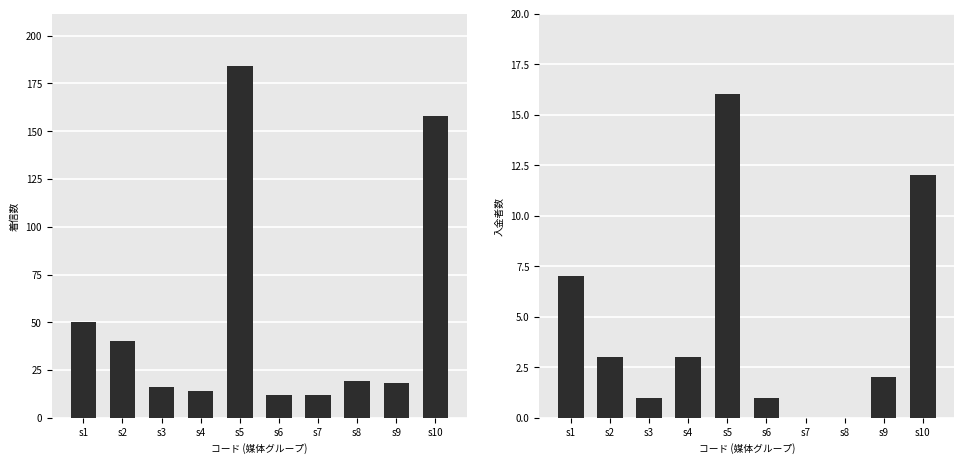

How many values in the 入金者数 series are below 3?

5